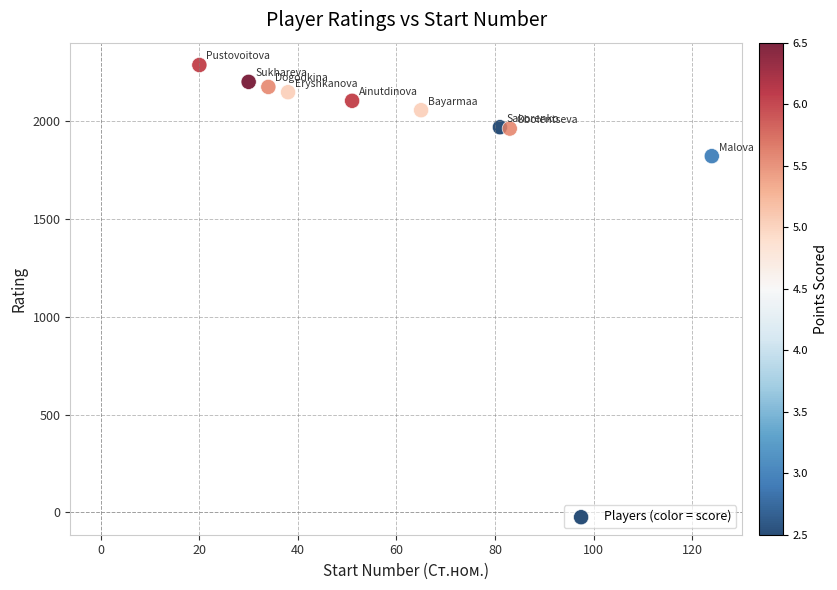

What is the average X value?

58